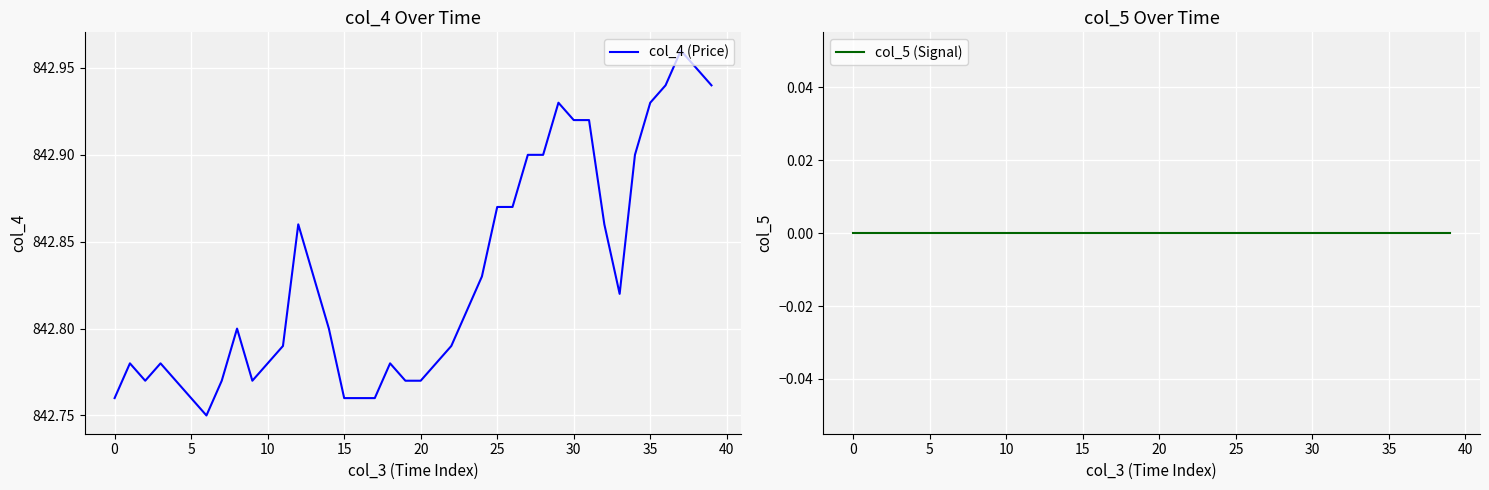

True or false: col_4 (Price) and col_5 (Signal) cross at least once.

False